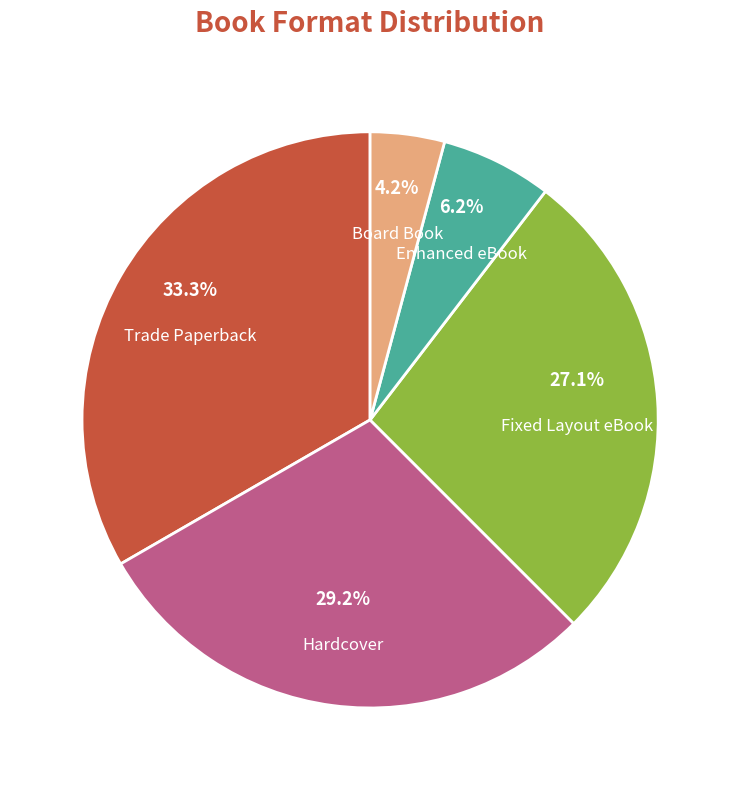

True or false: Trade Paperback accounts for 33% of the total.

True